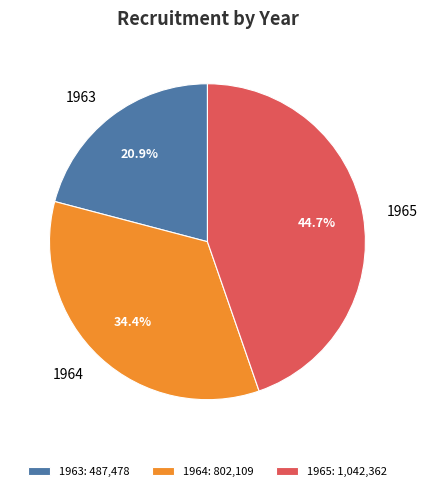

To the nearest percent, what is the difference between the 1965 and 1963 slice percentages?

24%